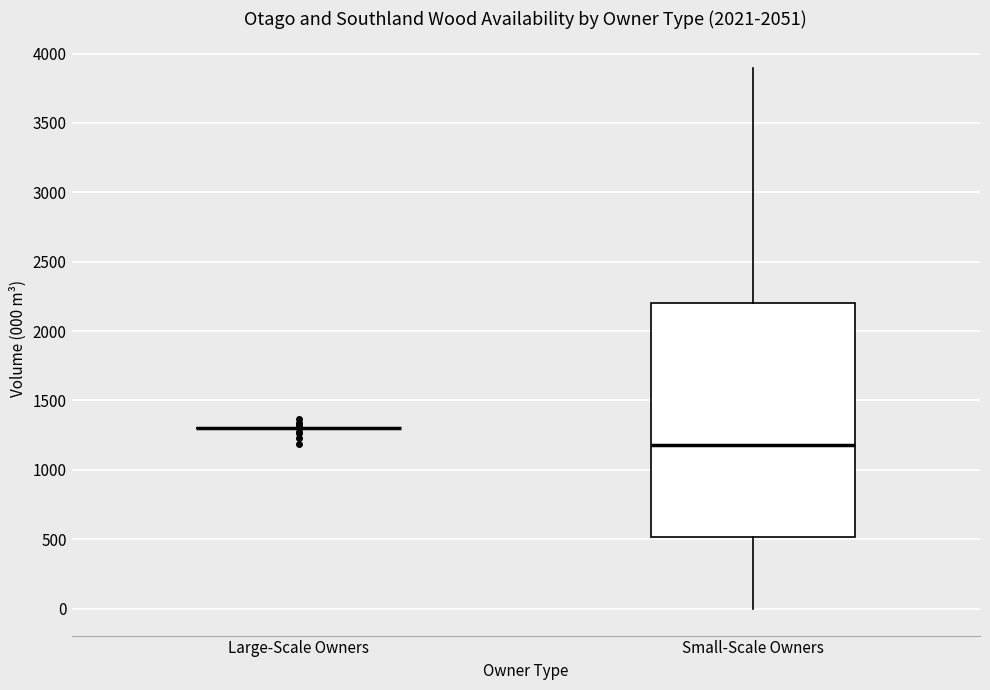

Reading left to right, transcribe this box plot: for each box, give where its median line is, the range the box spans, and where its two whiskers end, as read against the y-axis. The values are not printed on the chart, so give them approximately, as read against the axis.

Large-Scale Owners: box collapsed to a line at 1300, whiskers 1300 to 1300
Small-Scale Owners: median 1200, box 500 to 2200, whiskers 0 to 3900